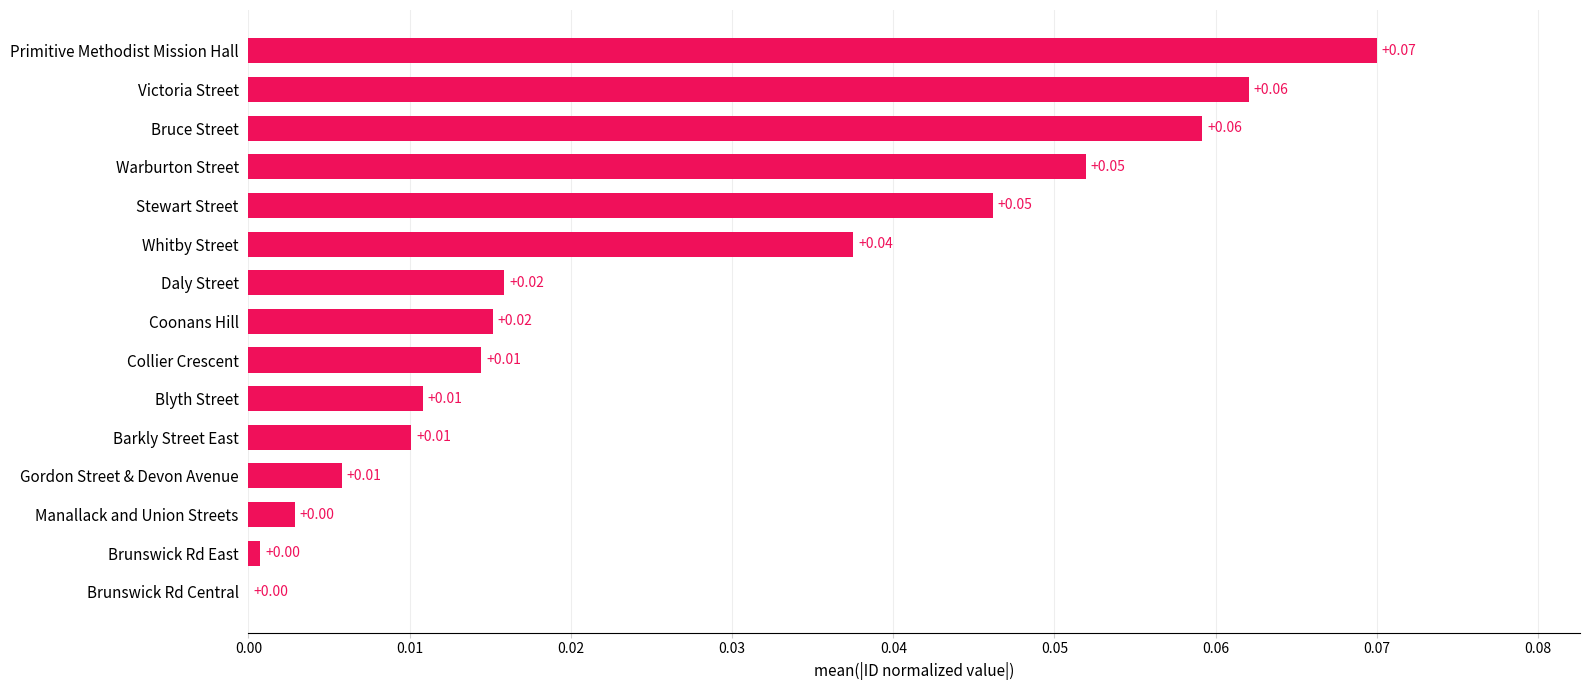

Between Primitive Methodist Mission Hall and Gordon Street & Devon Avenue, which is larger?

Primitive Methodist Mission Hall